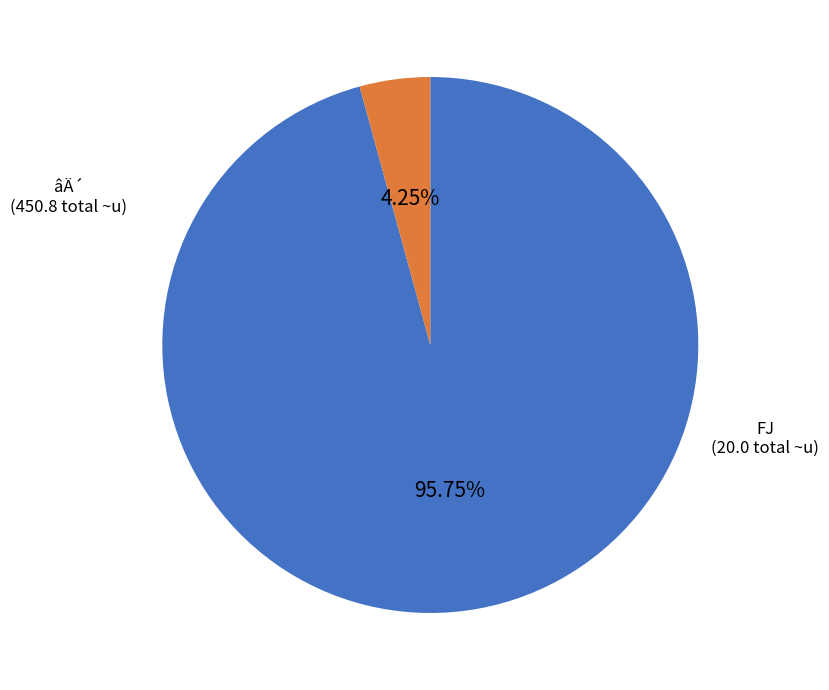

Count the number of slices in the pie.

2